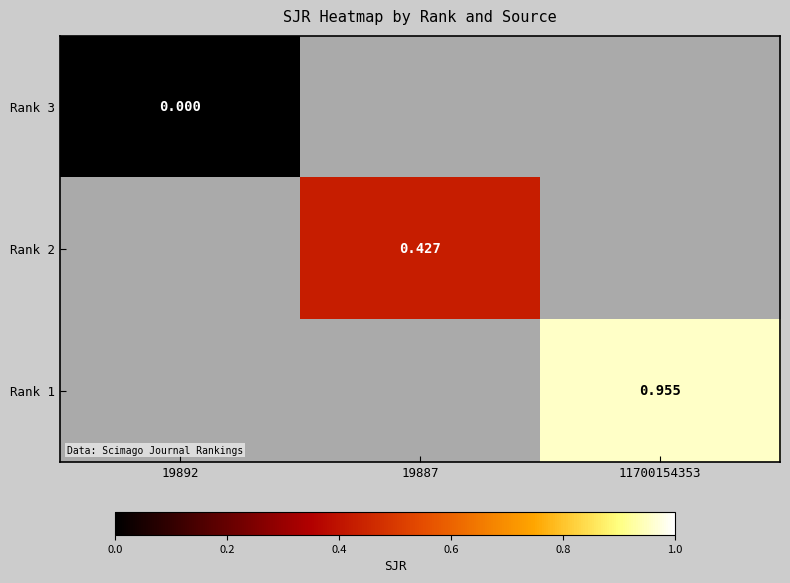

Which has a higher value, 19887 or 11700154353?

11700154353